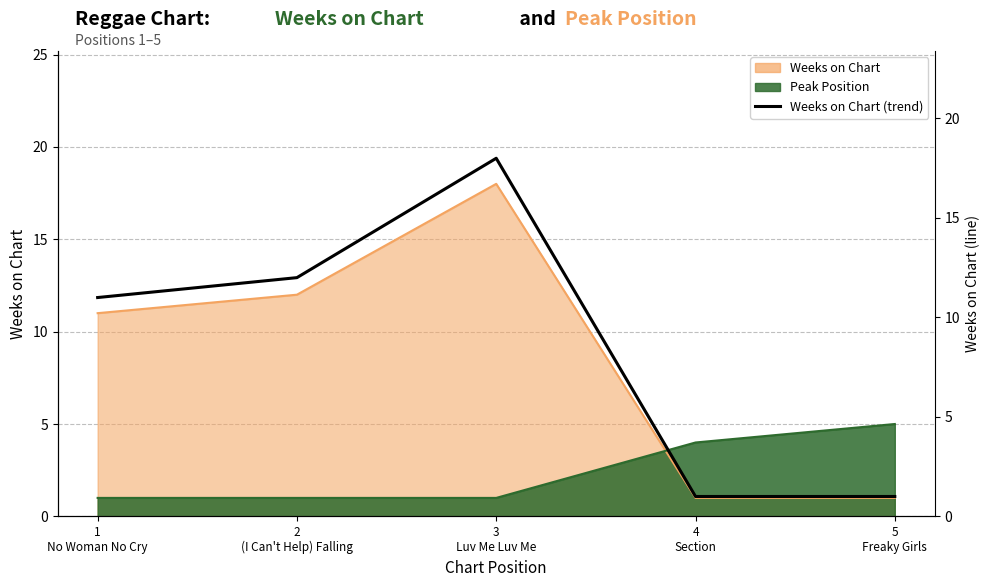

What is the difference between the maximum and minimum values?

17